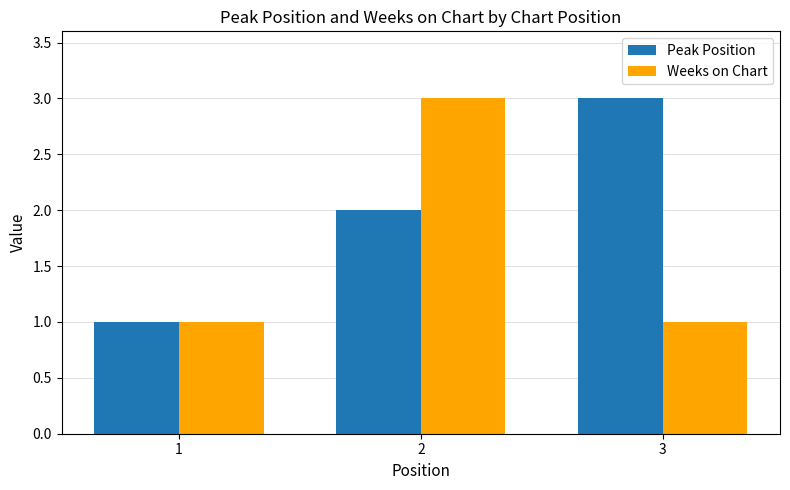

Which series has the largest total across all categories?

Peak Position